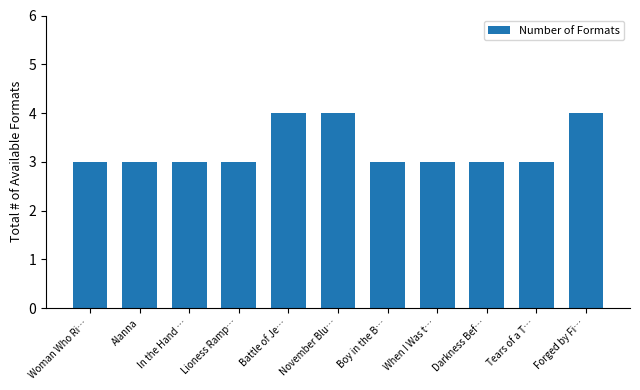

What is the sum of all values?

36